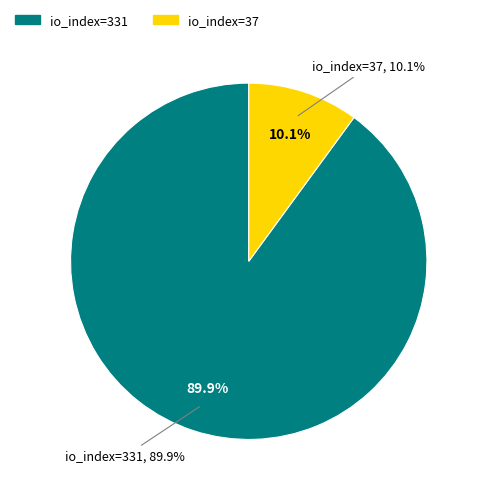

Which category has the smallest portion of the pie?

io_index=37